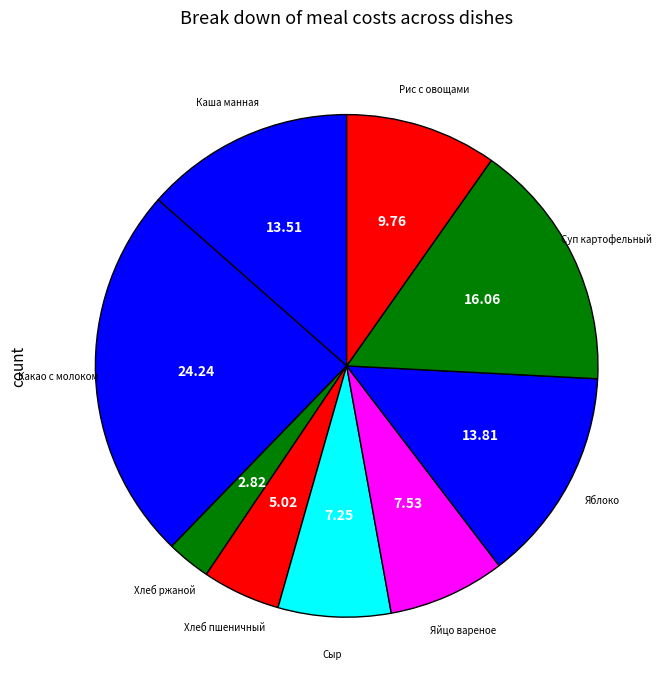

Count the number of slices in the pie.

9